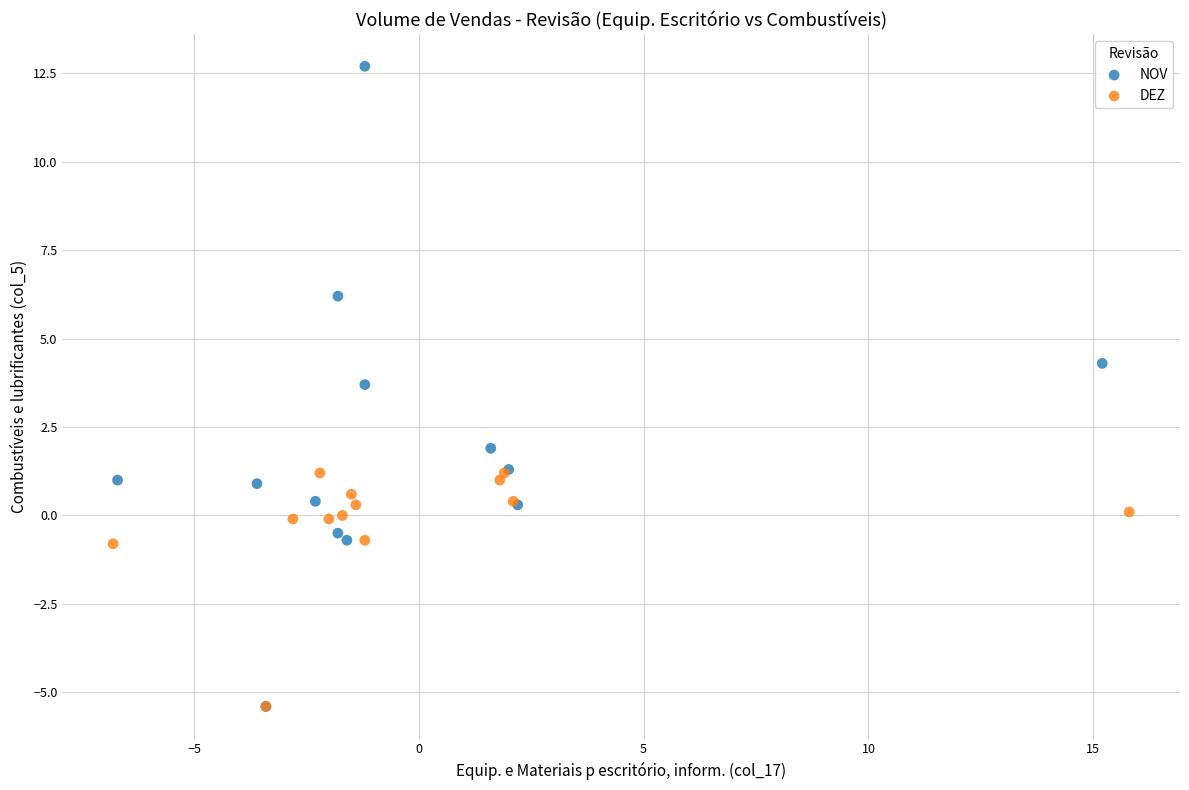

Which series contains the highest Y value?

NOV